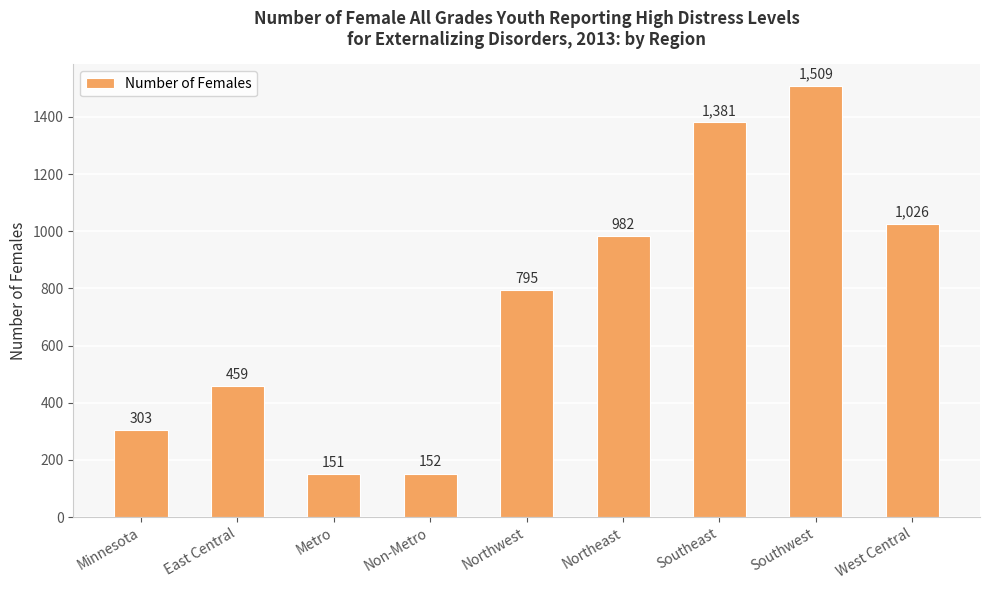

List the labels in order of value, smallest first.

Metro, Non-Metro, Minnesota, East Central, Northwest, Northeast, West Central, Southeast, Southwest